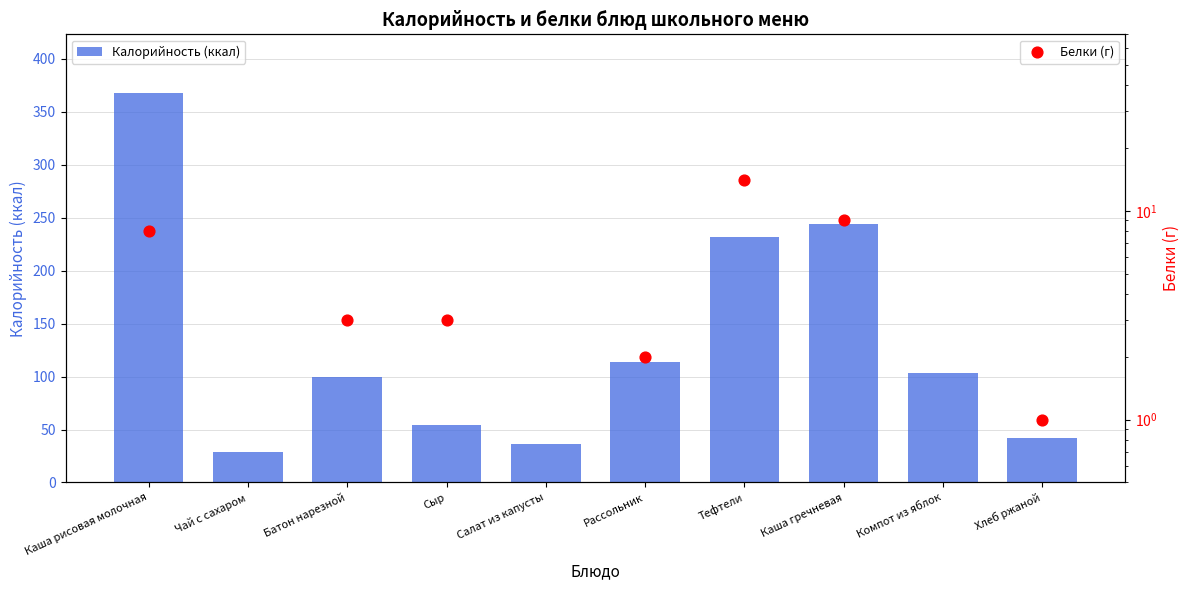

At which category is the sum across all series the highest?

Каша рисовая молочная